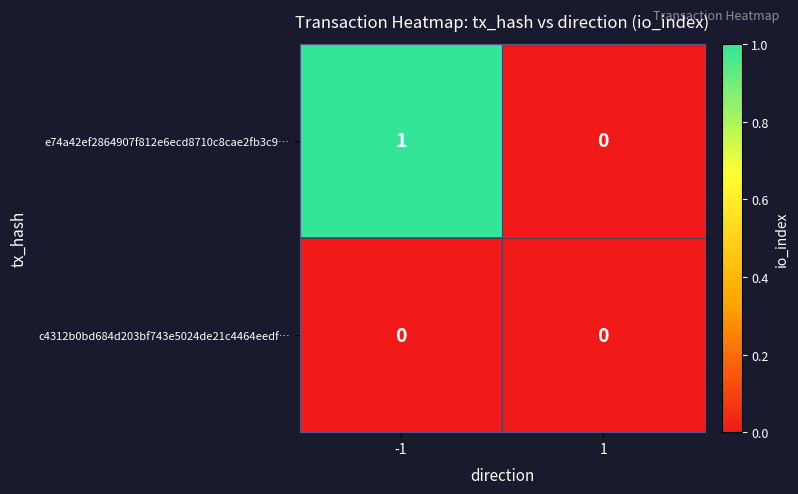

Reading left to right, what are all the values shown in this chart?

e74a42ef2864907f812e6ecd8710c8cae2fb3c9…: -1=1	1=0
c4312b0bd684d203bf743e5024de21c4464eedf…: -1=0	1=0